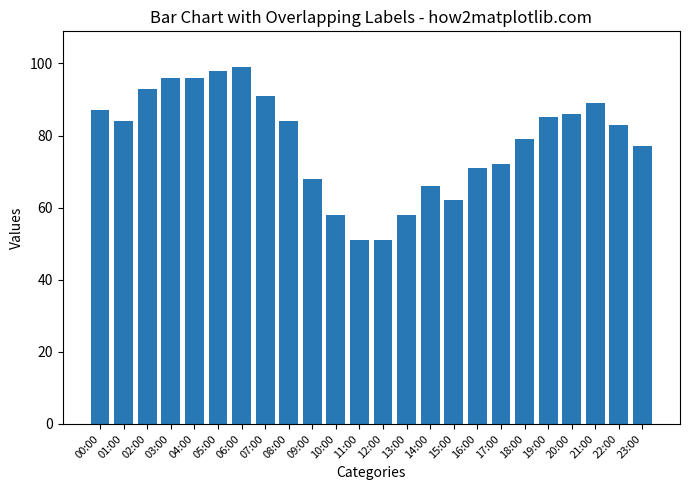

What is the difference between the second highest and second lowest values?

47